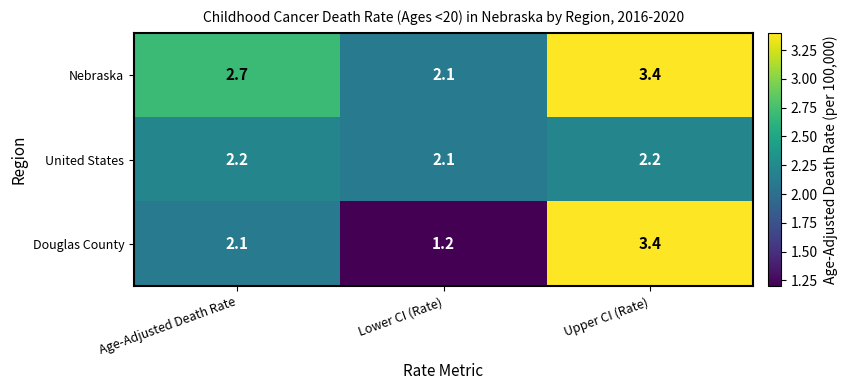

Count the number of data series in this chart.

3